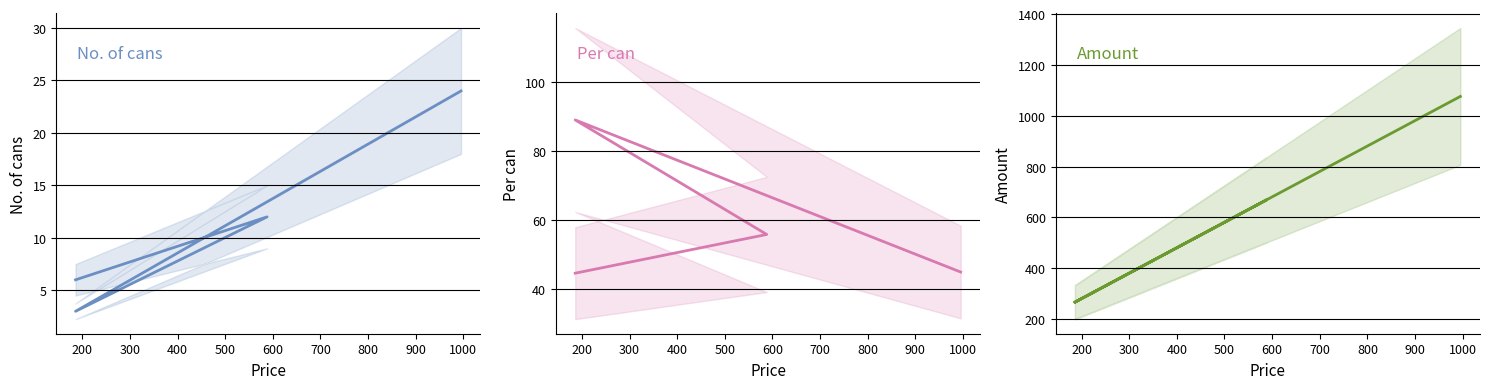

The Per can series shows 78.7 at 400. True or false?

False